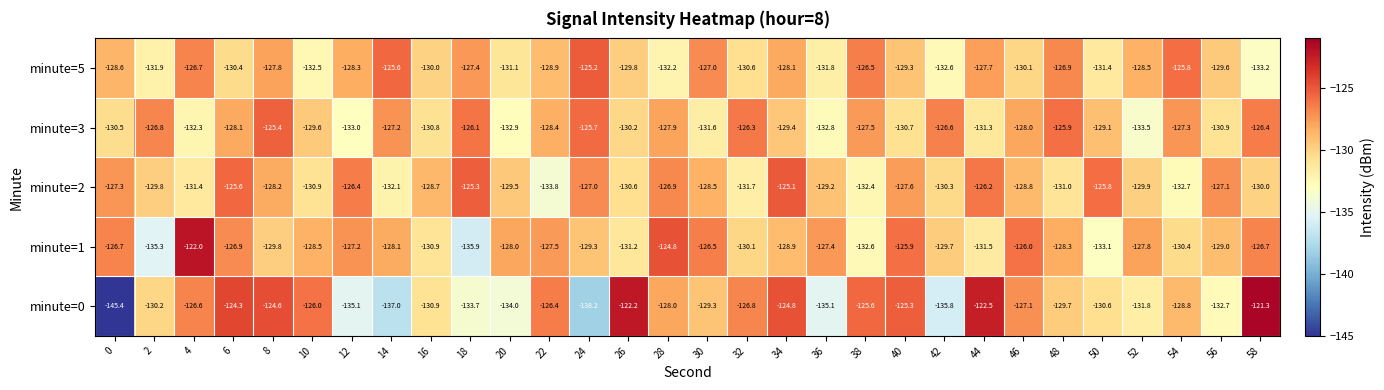

What value does the minute=1 series have at 54?

-130.4